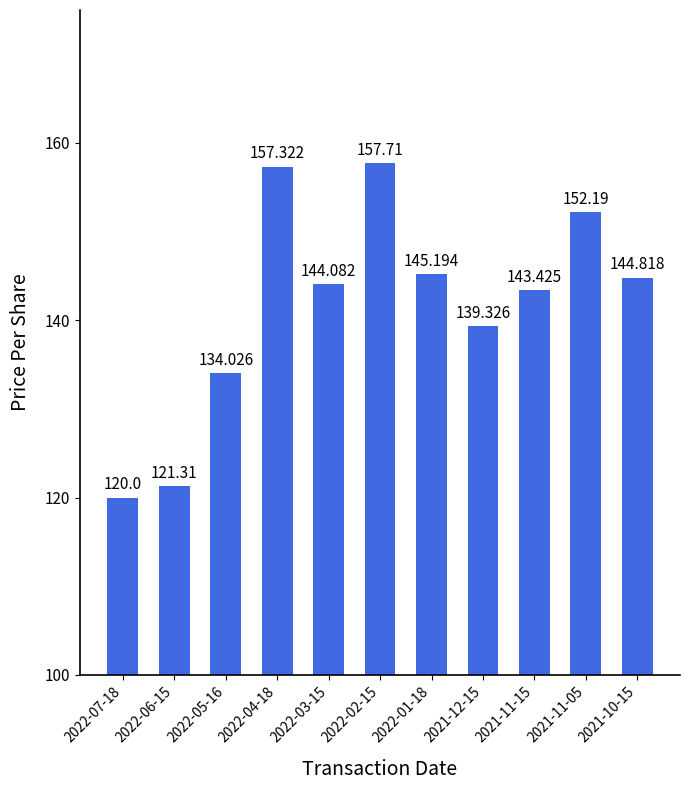

Reading left to right, list all the values displayed in this chart.

120.0	121.3	134.0	157.3	144.1	157.7	145.2	139.3	143.4	152.2	144.8